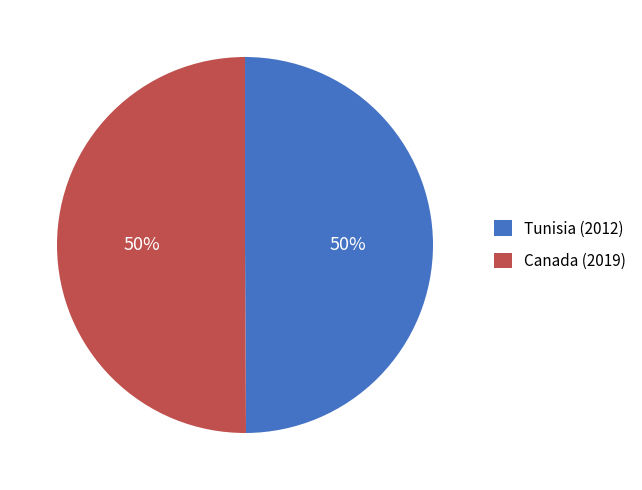

Do Tunisia (2012) and Canada (2019) together represent more than half of the pie?

Yes